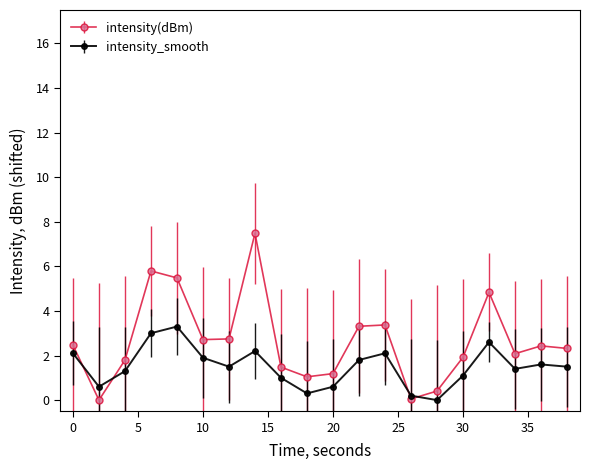

Which series has the largest total across all categories?

intensity(dBm)